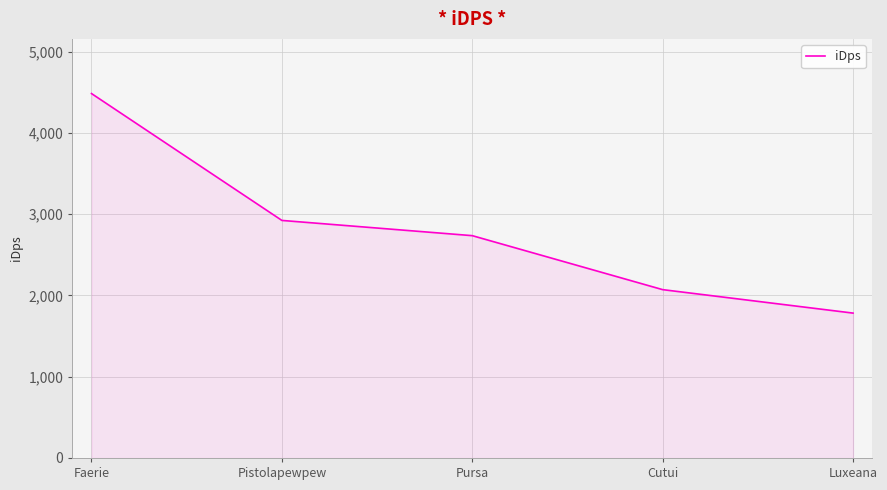

At which category does the chart reach its minimum across all series?

Luxeana